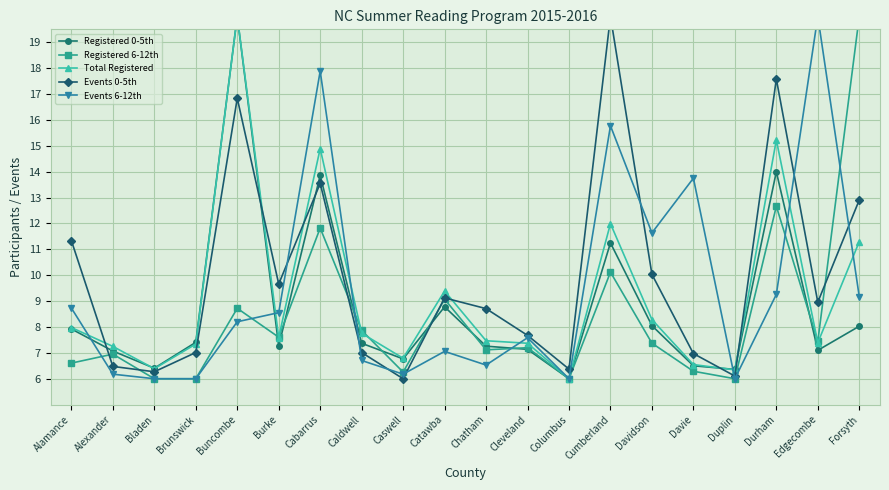

Is it true that Events 6-12th equals 3.0 at Brunswick?

False